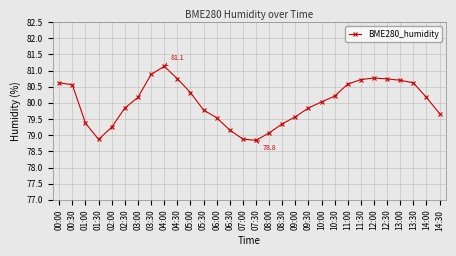

What is the change in value from 05:30 to 14:00?

+0.4